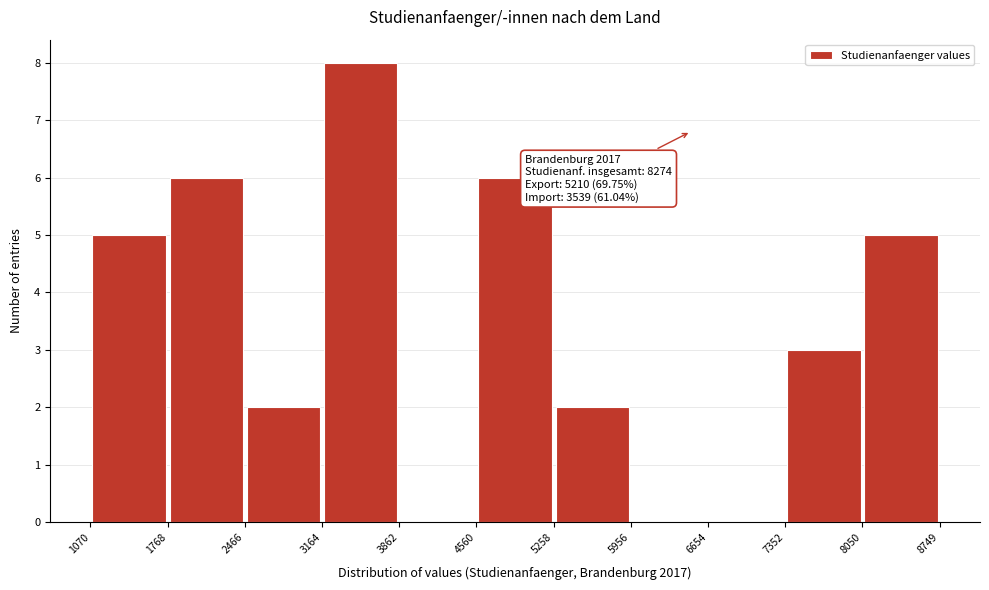

Which range on the x-axis has the tallest bar?

3164 to 3862